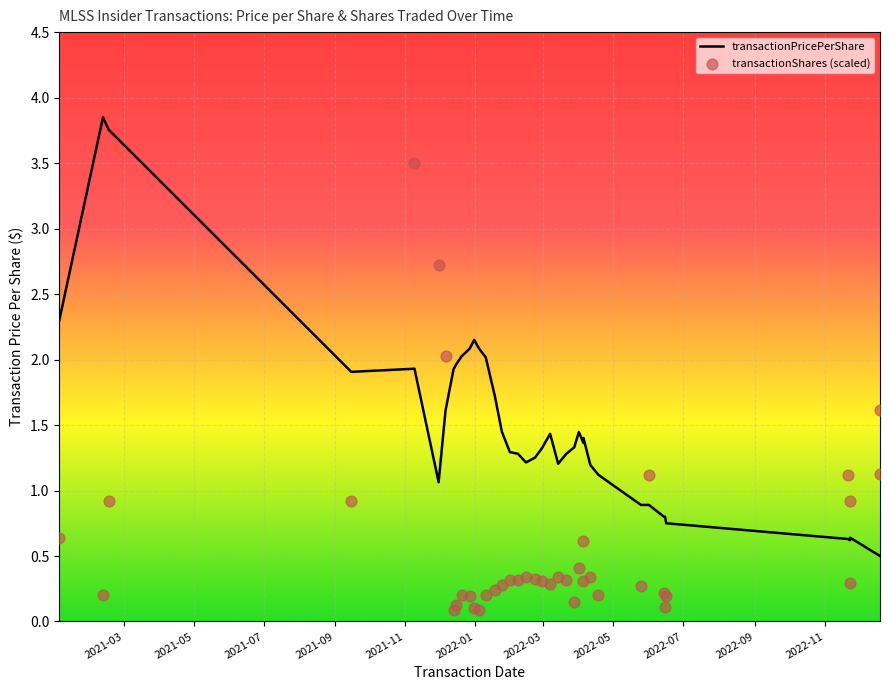

Which series has the largest total across all categories?

transactionPricePerShare